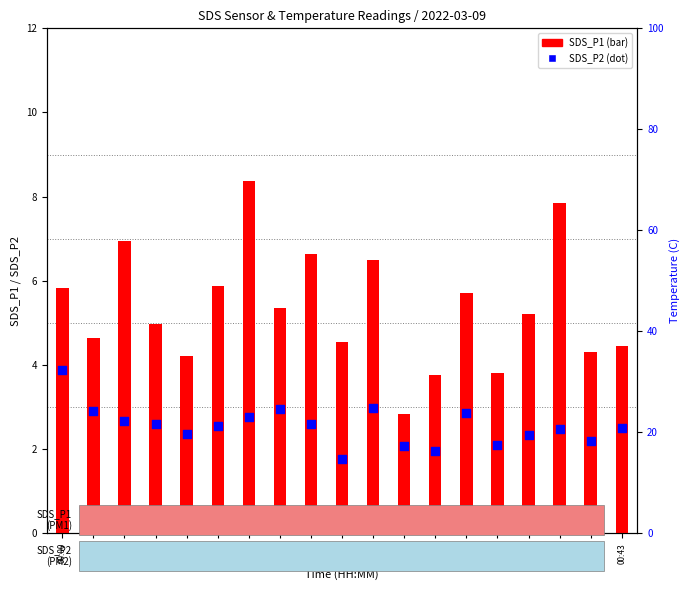

Is the value of SDS_P1 at 00:02 greater than the value of SDS_P2 at 00:43?

Yes